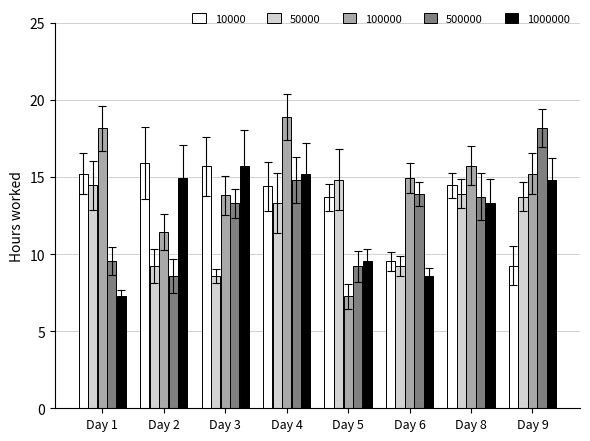

Is it true that 50000 equals 8.6 at Day 3?

True